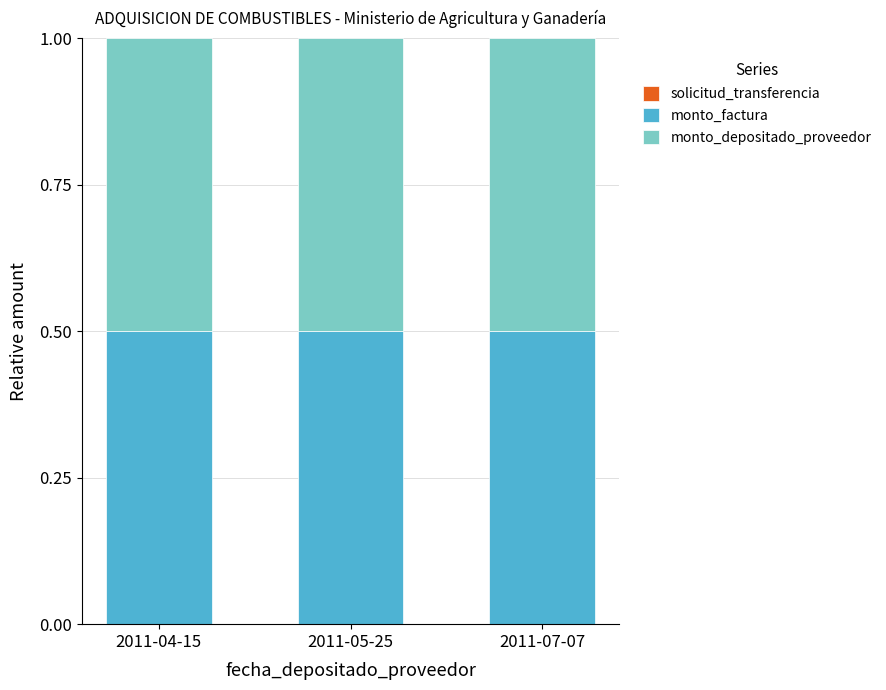

How many distinct data groups are displayed?

3